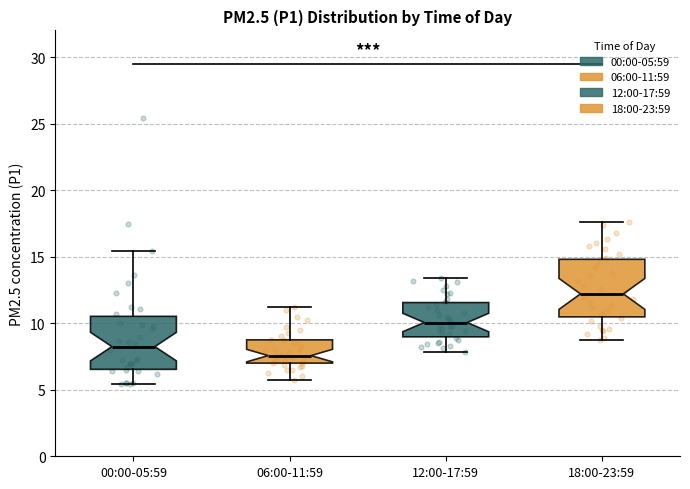

Where is the lower edge of the box for 12:00-17:59 on the y-axis? The values are not printed on the chart, so give them approximately, as read against the axis.

9.0